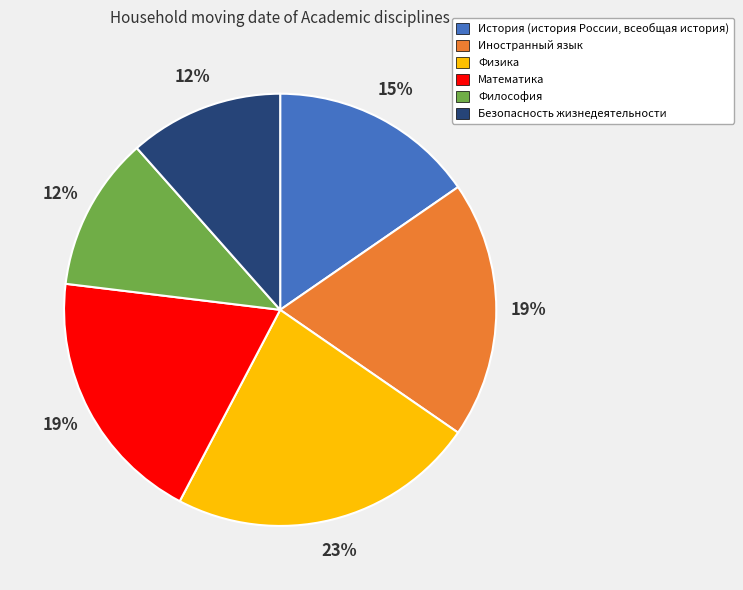

Approximately how many times larger is the value at История (история России, всеобщая история) compared to Иностранный язык?

0.8